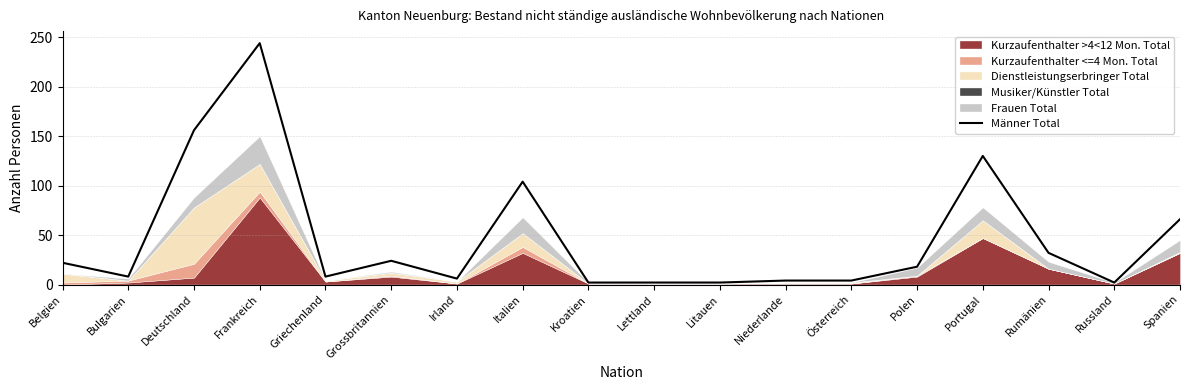

The chart shows a value of 49 at Rumänien. True or false?

False